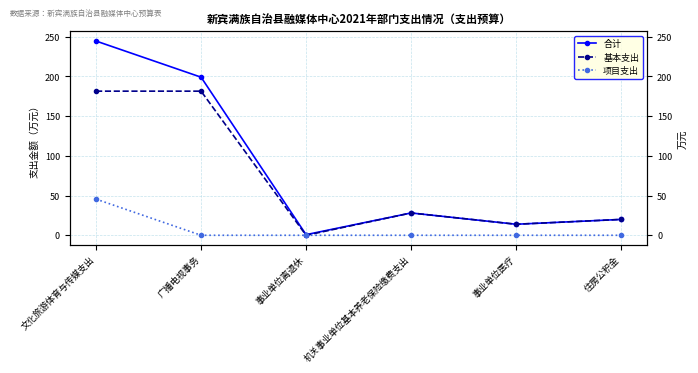

What is the label of the 2nd point from the right?

事业单位医疗